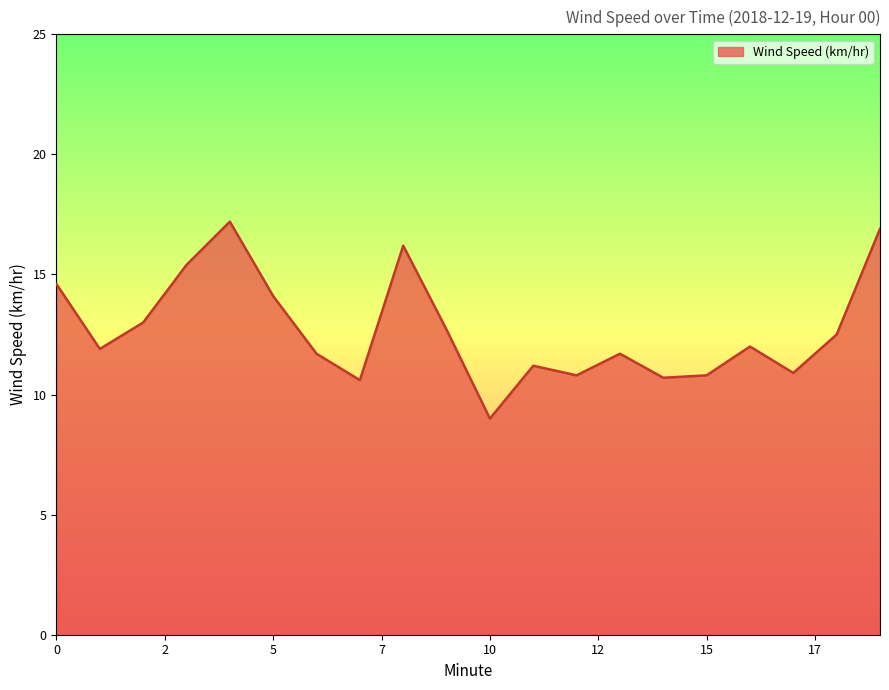

What is the minimum value shown in the chart?

9.0